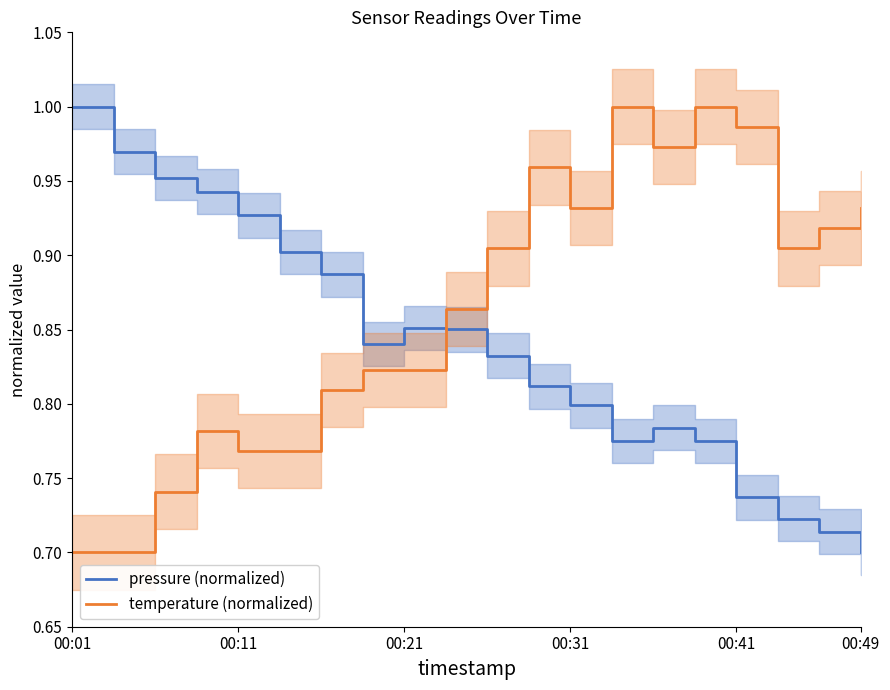

What are all the series names shown in the legend?

pressure (normalized), temperature (normalized)